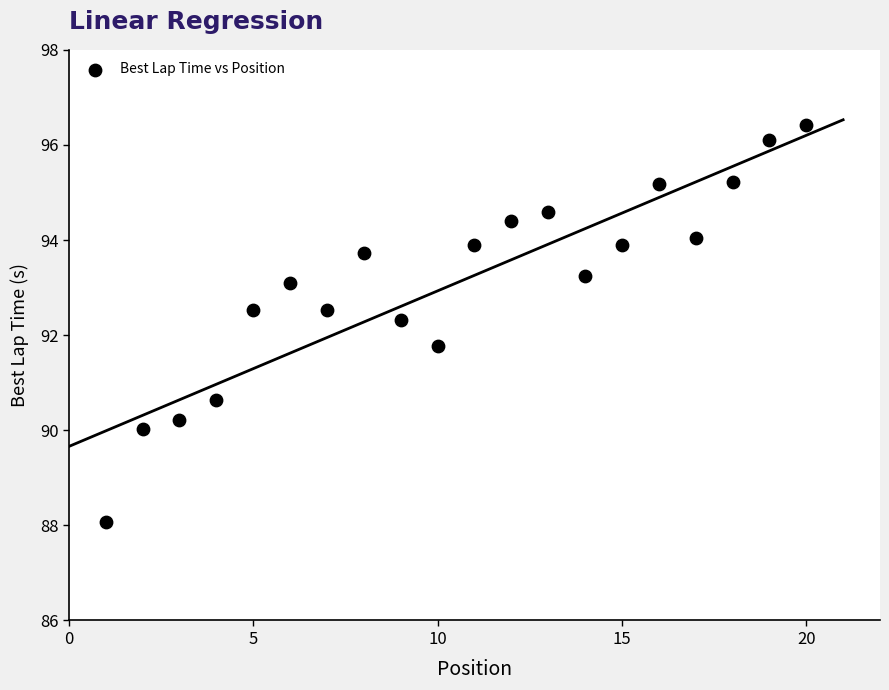

What is the range of Y values (max minus min)?

8.3